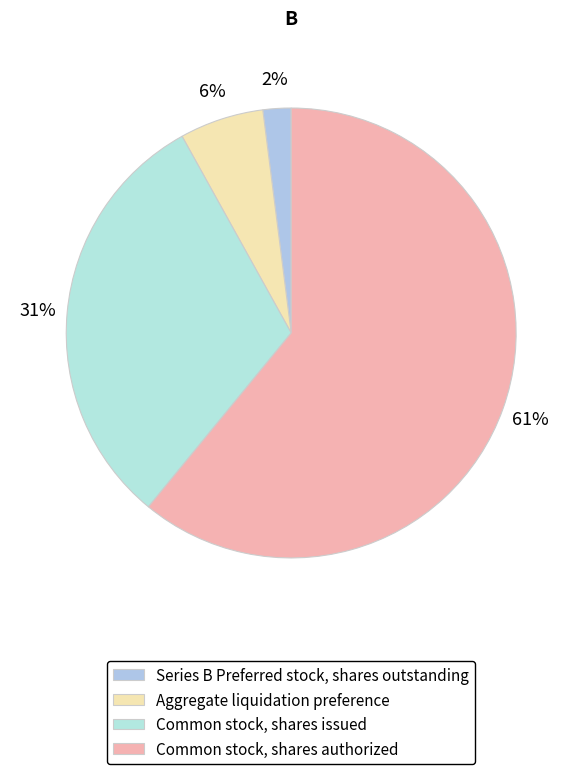

To the nearest percent, what portion does Common stock, shares issued represent?

31%